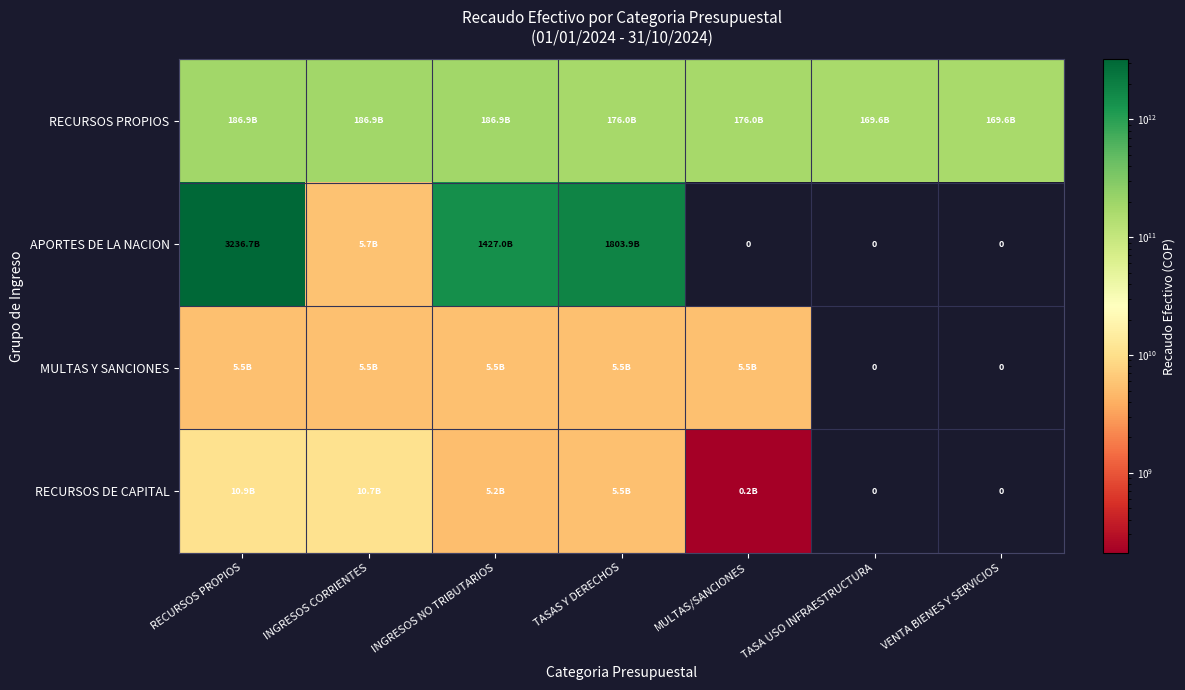

Which series has the widest spread of values?

APORTES DE LA NACION